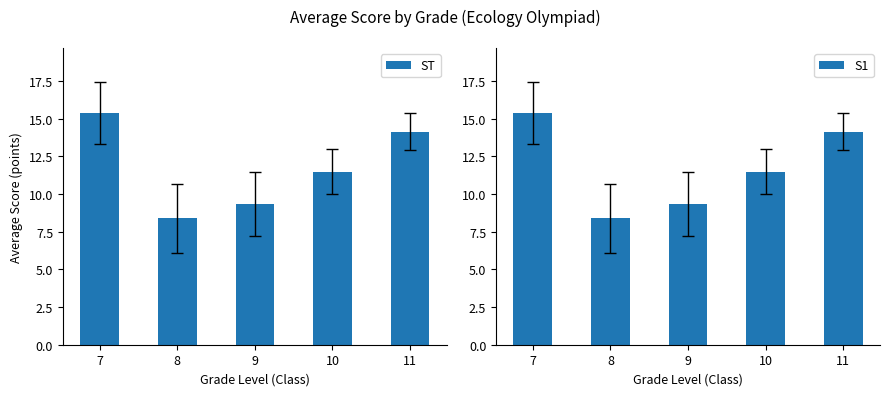

What is the difference between the second highest and second lowest values in the S1 series?

4.8